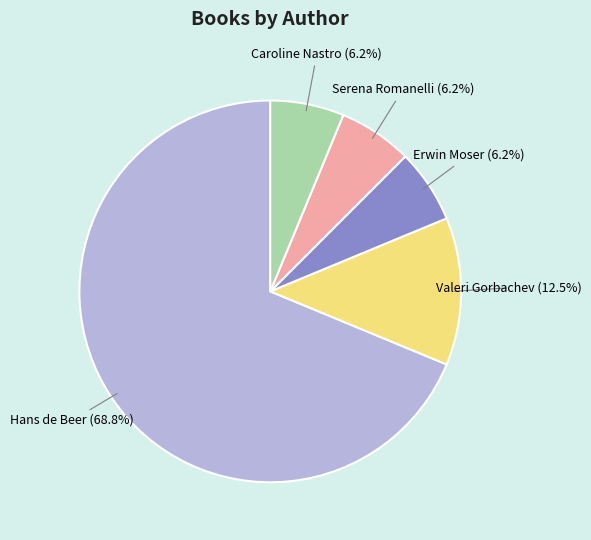

Is it true that Caroline Nastro is 6% of the pie?

True